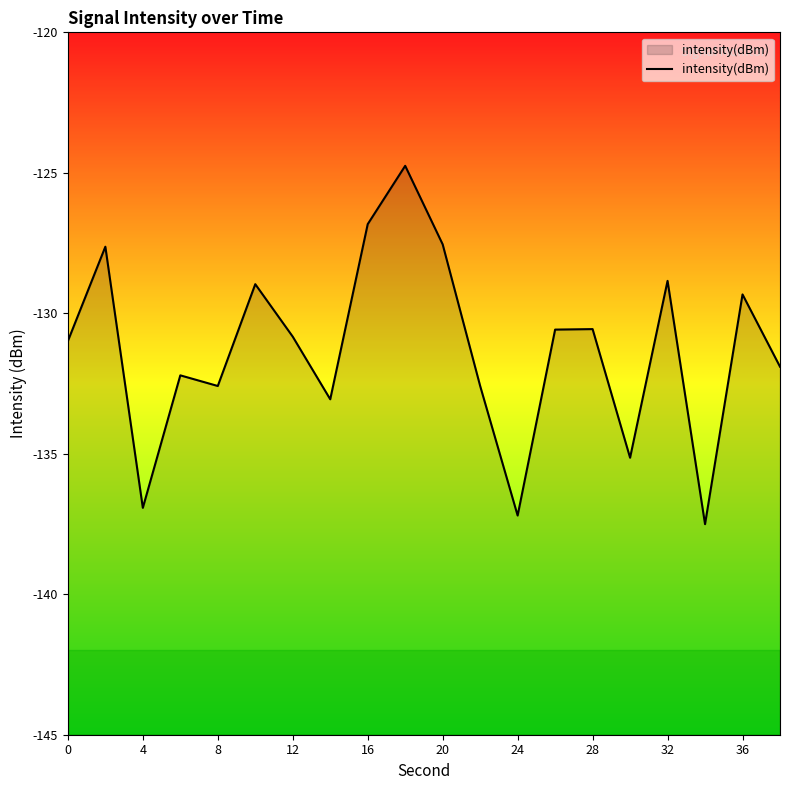

How many data points does each series have?

20